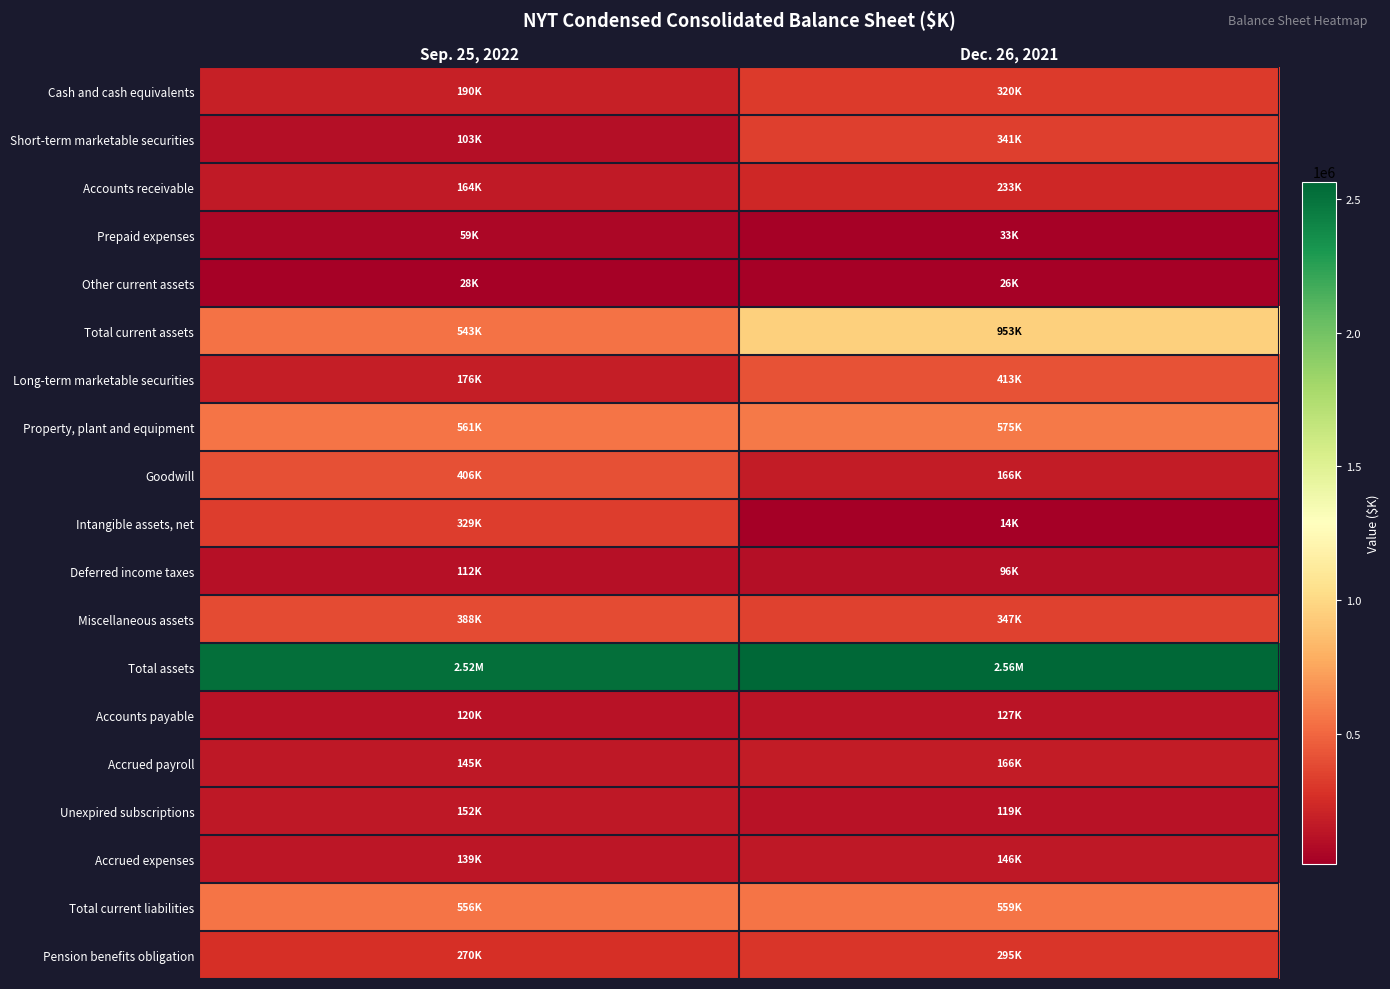

Which label corresponds to the largest value in the chart?

Dec. 26, 2021